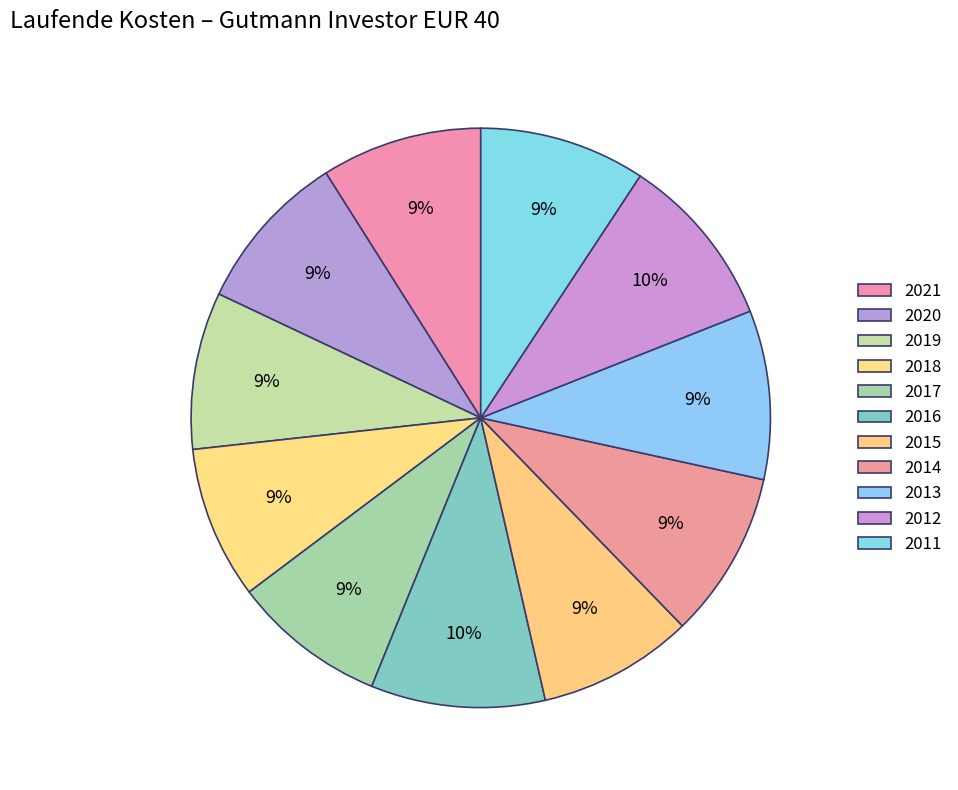

What is the smallest slice in the pie chart?

2017-12-31